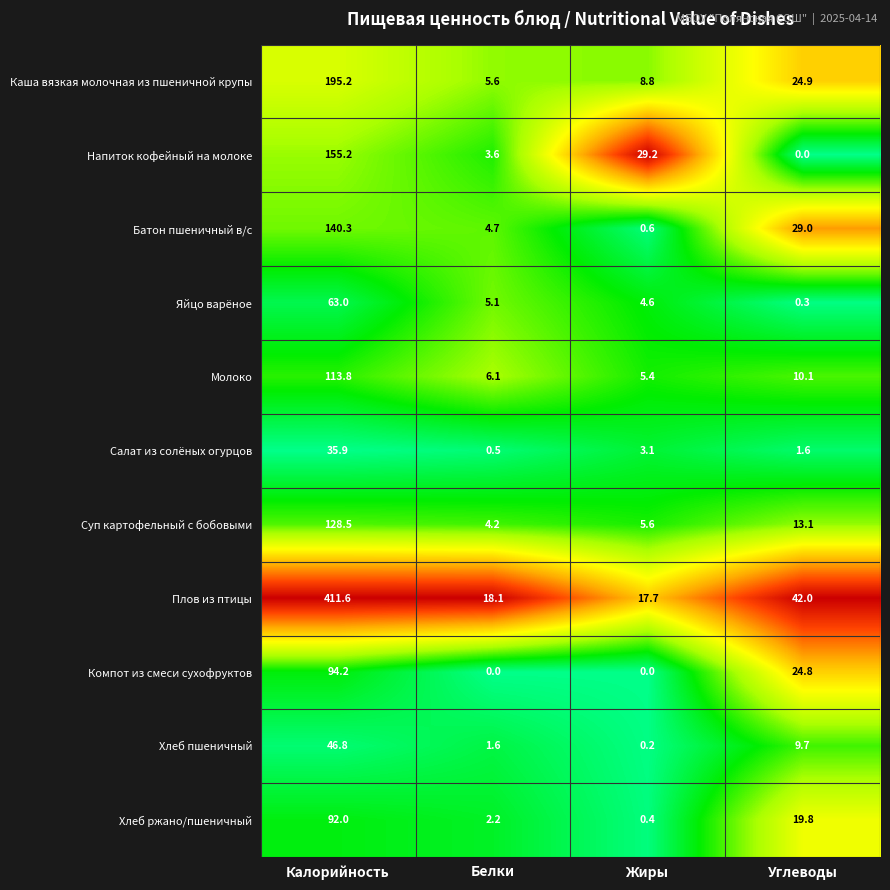

Where does the Яйцо варёное series first go above 5?

Калорийность